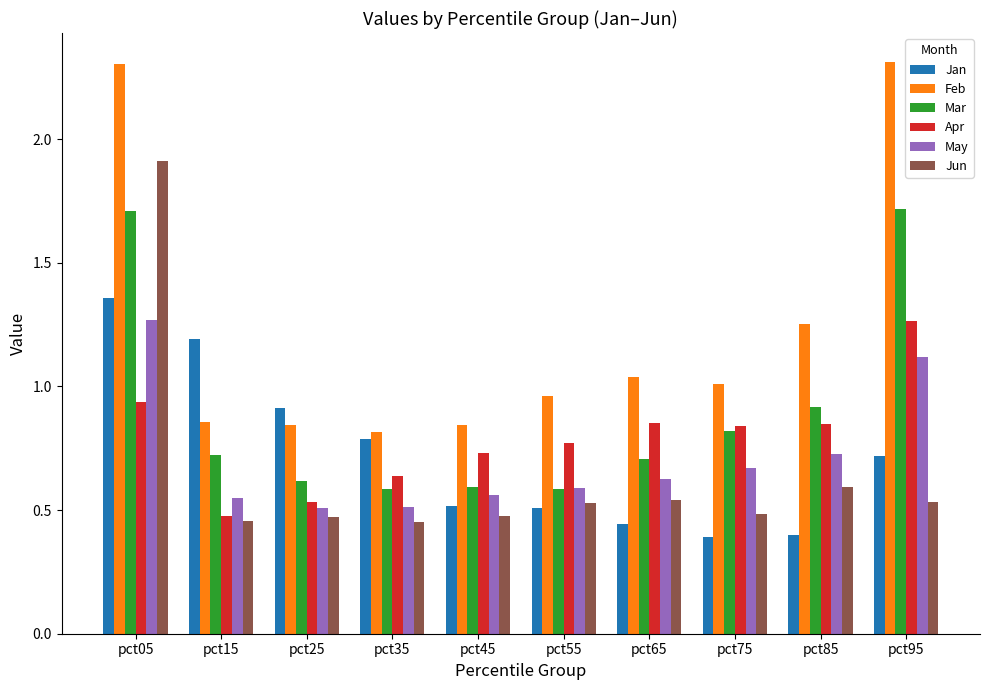

The value of Feb at pct25 is 0.5. True or false?

False